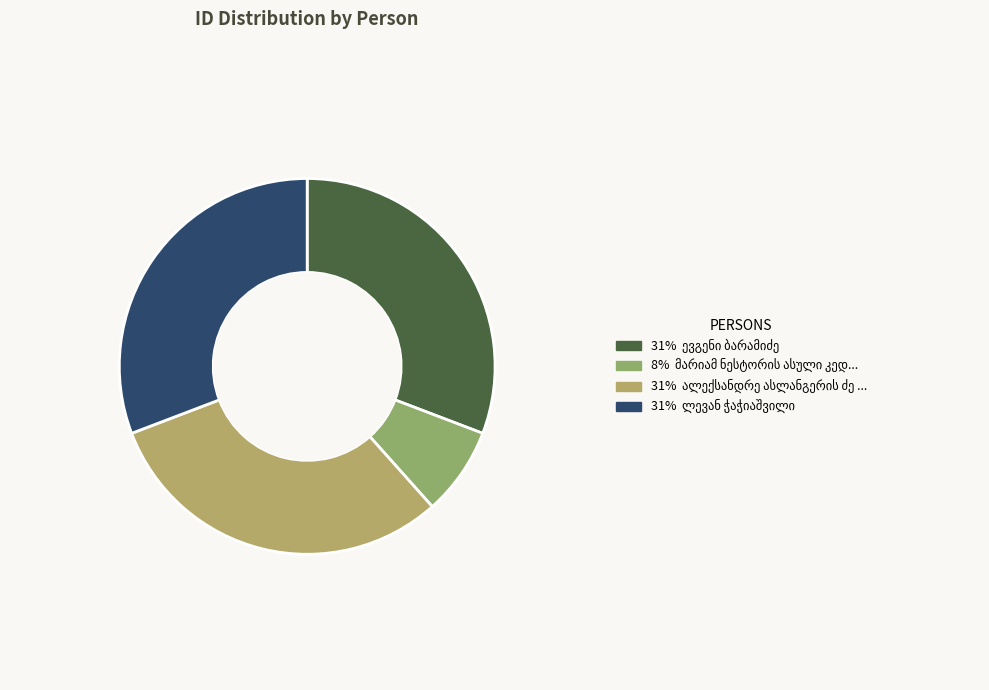

To the nearest percent, what percentage of the pie is ალექსანდრე ასლანგერის ძე კედია?

31%